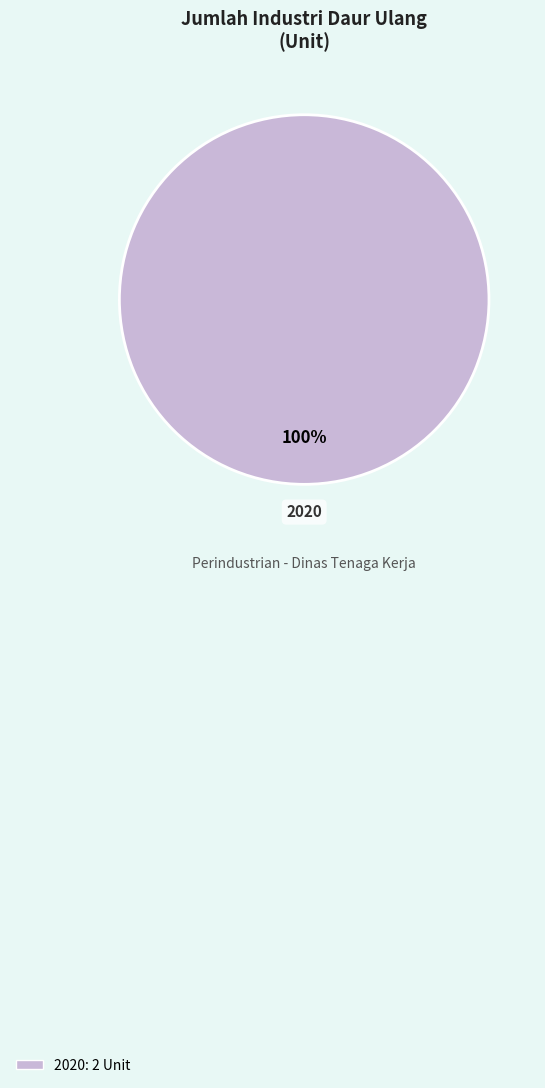

Is there a majority slice in this chart?

Yes